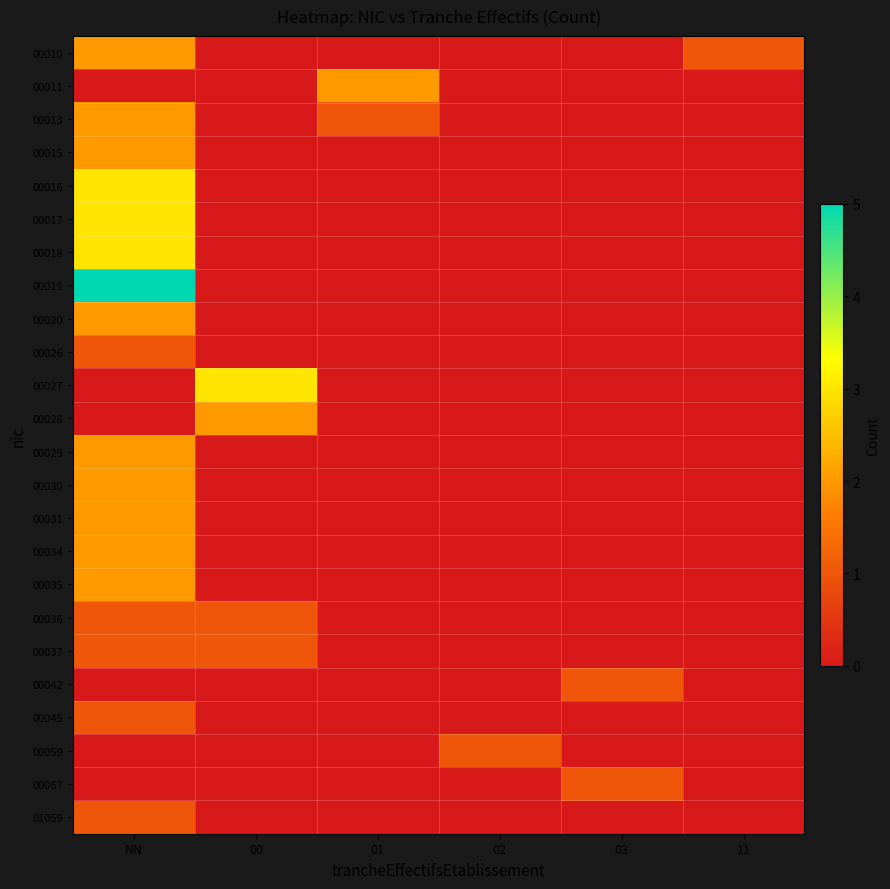

Which series has the largest total across all categories?

00019